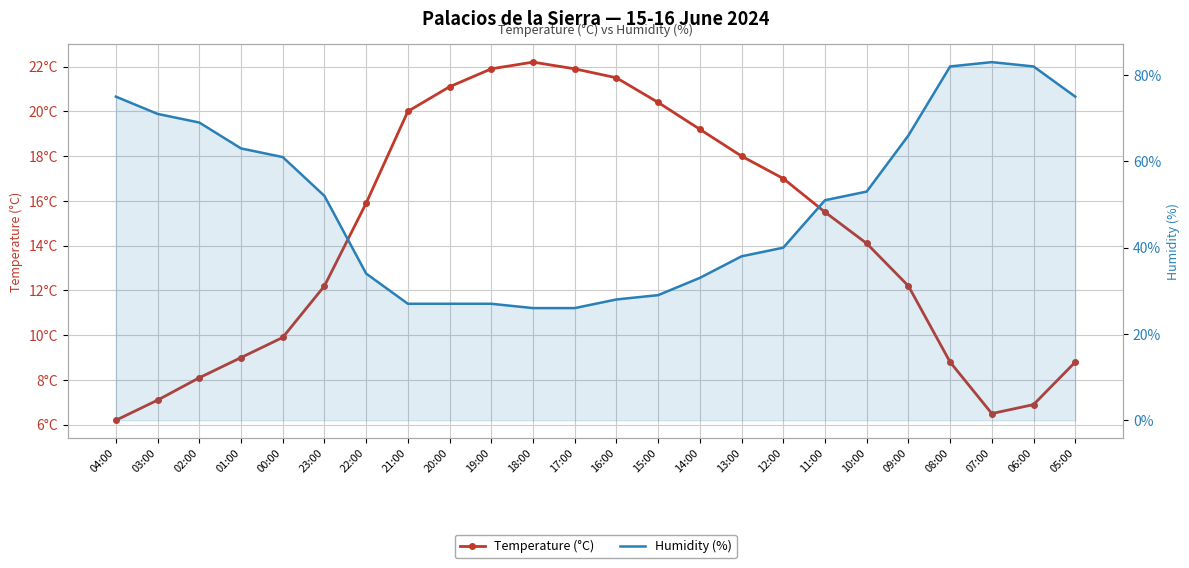

What is the smallest value displayed?

6.2